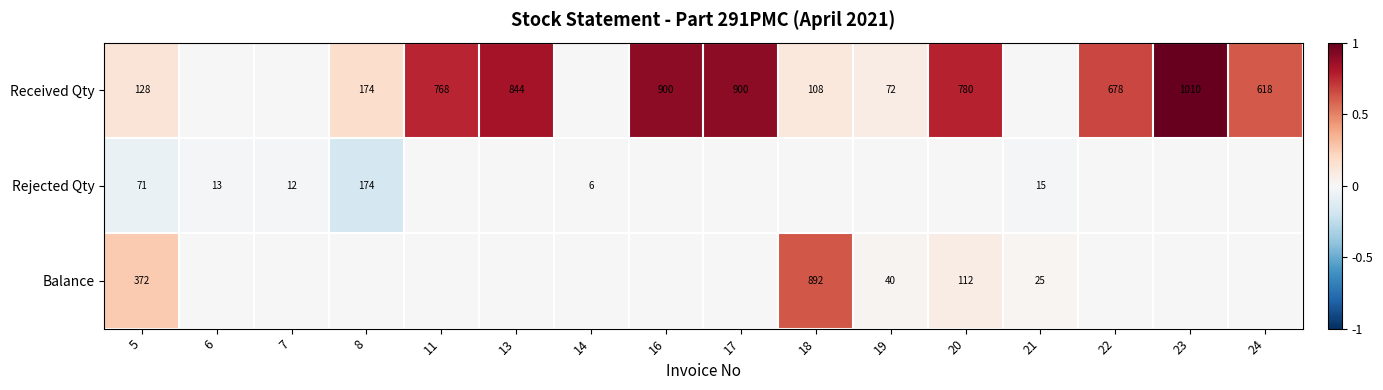

At 5, list the series in order from largest to smallest.

Balance, Received Qty, Rejected Qty